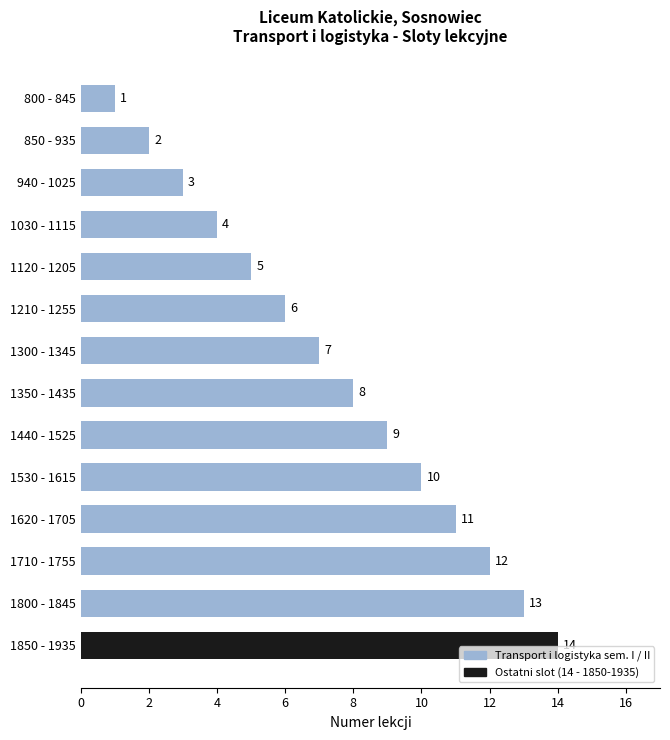

What is the value of the 13th bar from the top?

13